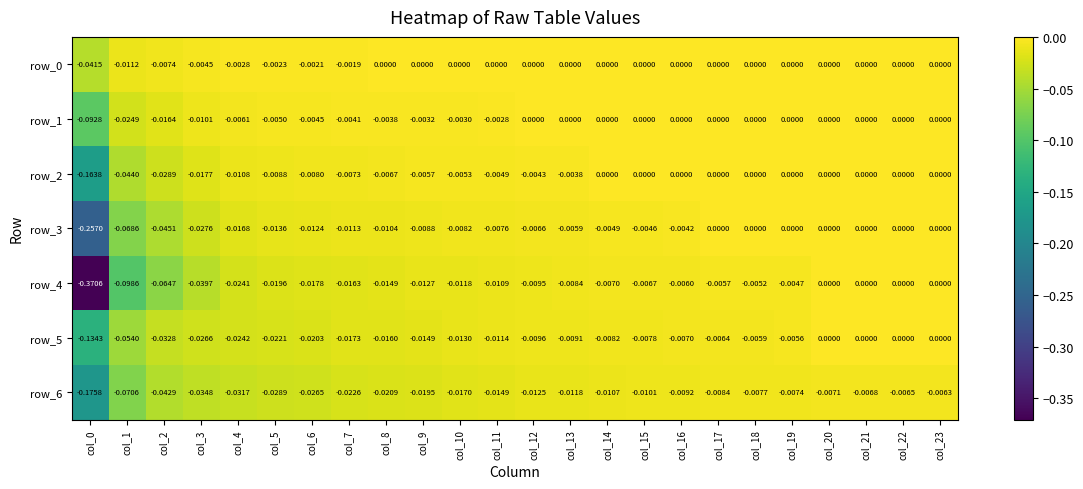

Is the value of row_3 at col_13 greater than the value of row_2 at col_19?

No